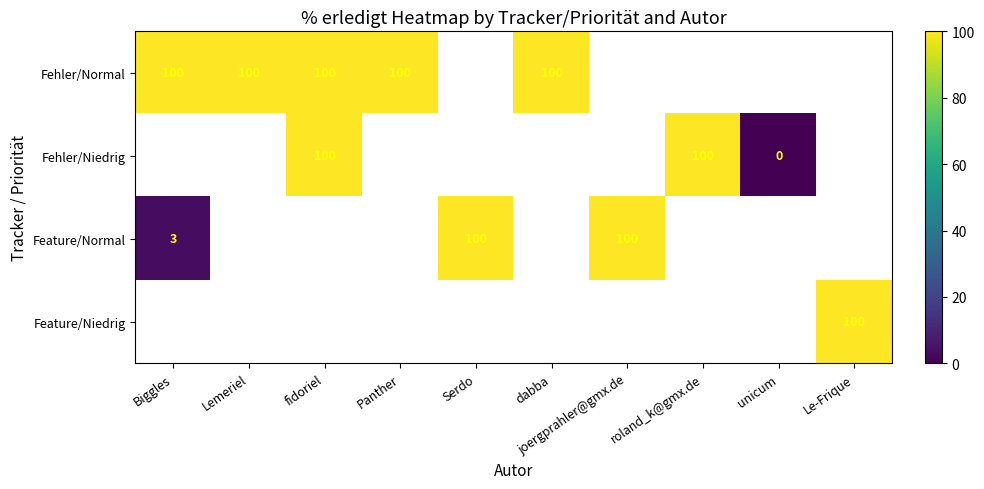

The value of Feature/Niedrig at Le-Frique is 155. True or false?

False